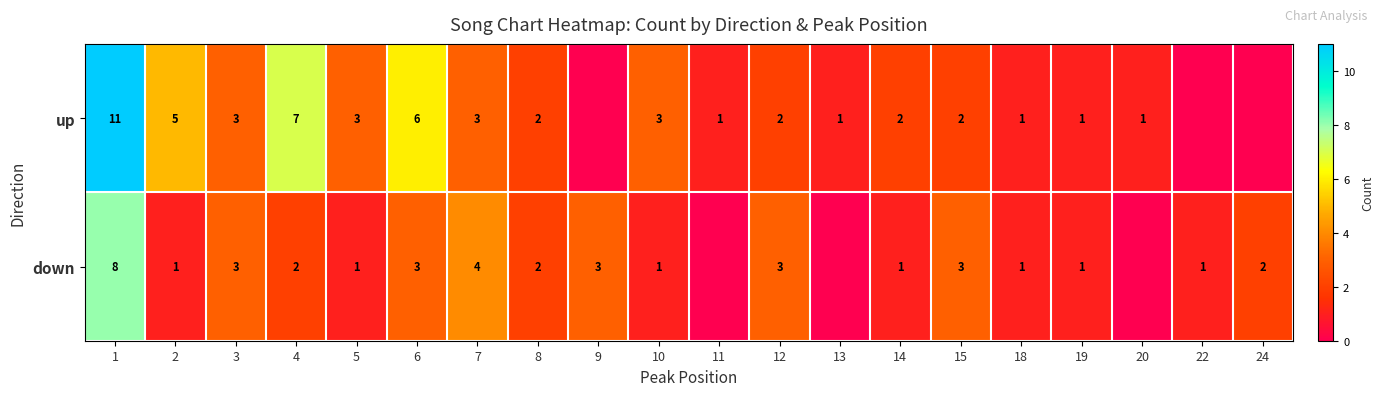

Is it true that up equals 1 at 8?

False